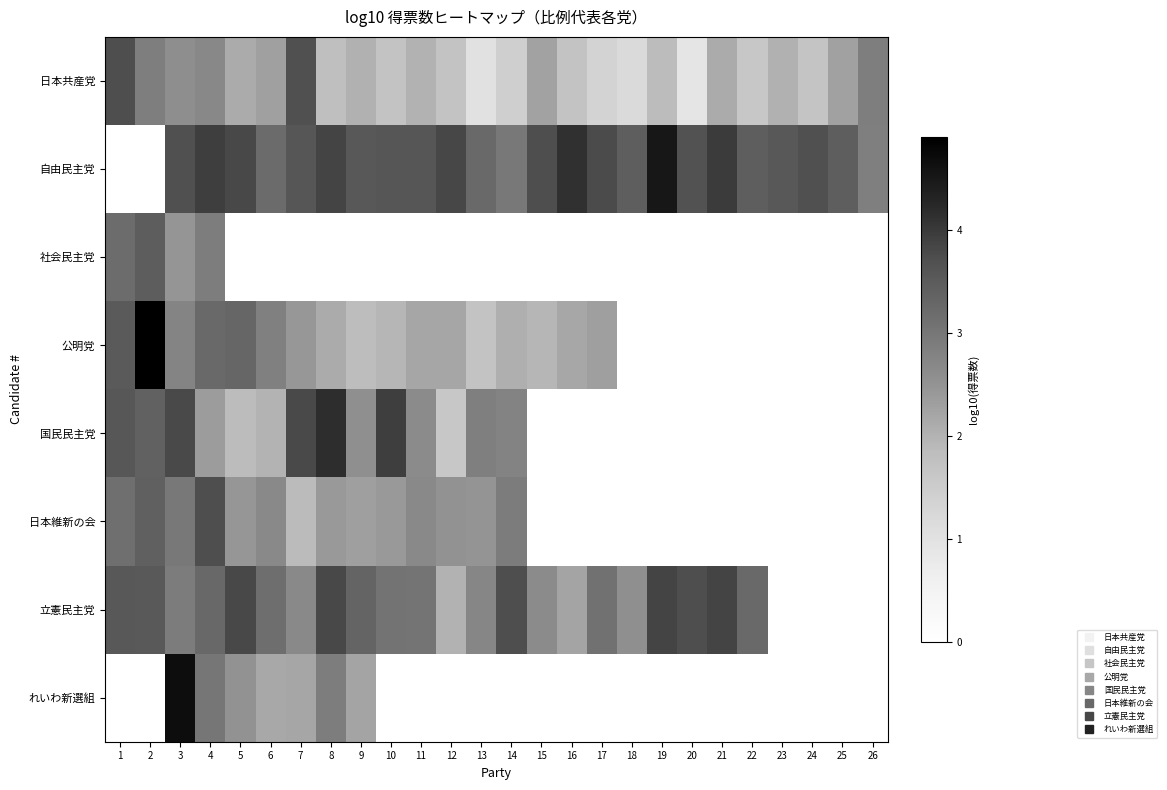

How many values in the 自由民主党 series are below 3?

2